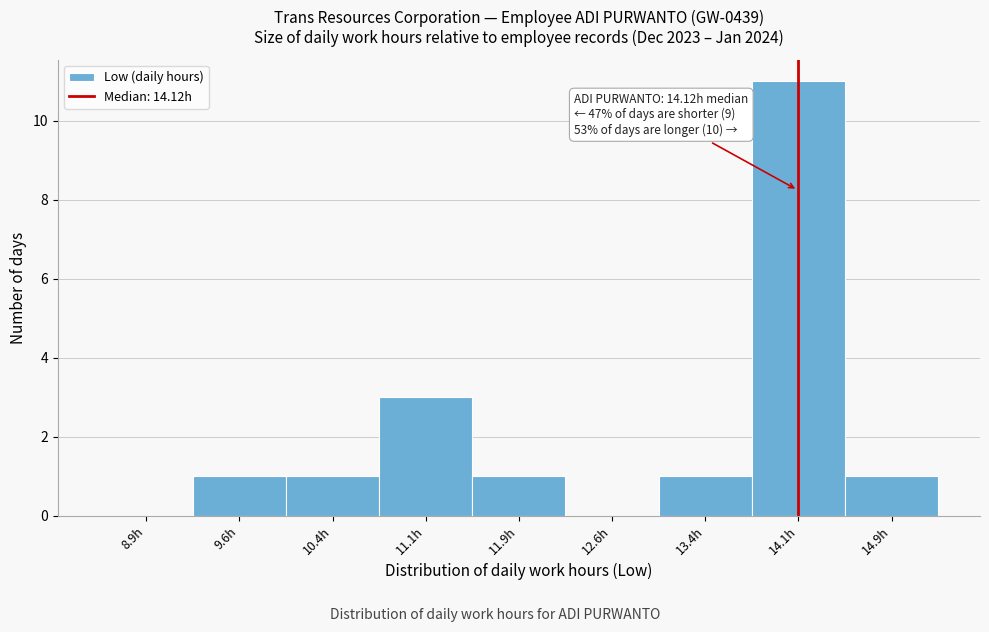

Which range on the x-axis has the tallest bar?

13.75 to 14.50